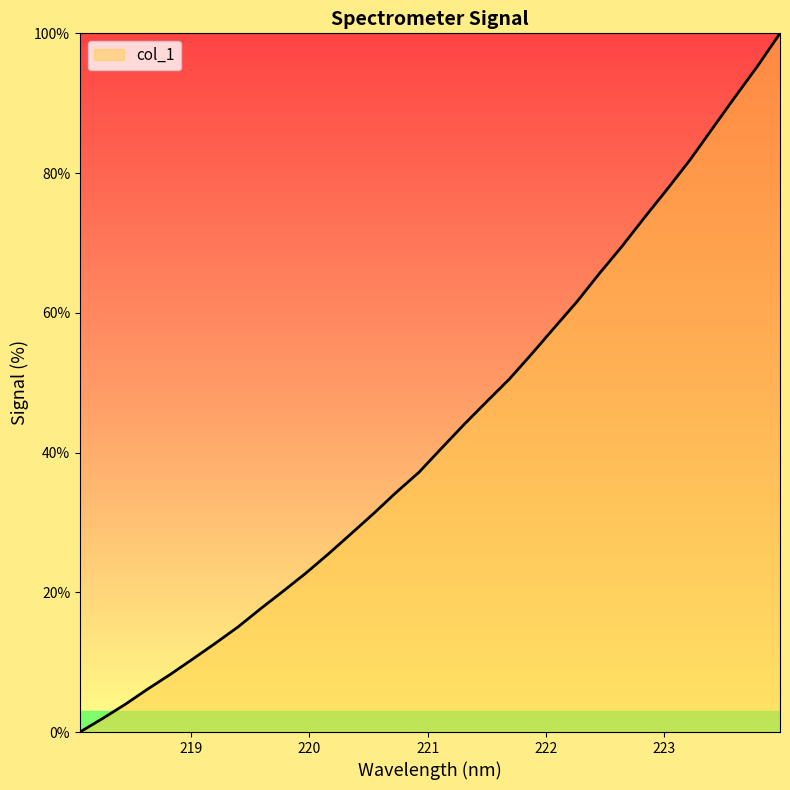

Reading right to left, extract all data points from this chart.

100.0	95.3	90.9	86.4	81.8	77.7	73.7	69.5	65.6	61.6	57.9	54.1	50.5	47.3	44.0	40.6	37.2	34.3	31.3	28.4	25.5	22.8	20.2	17.7	15.1	12.7	10.5	8.3	6.2	4.0	1.9	0.0